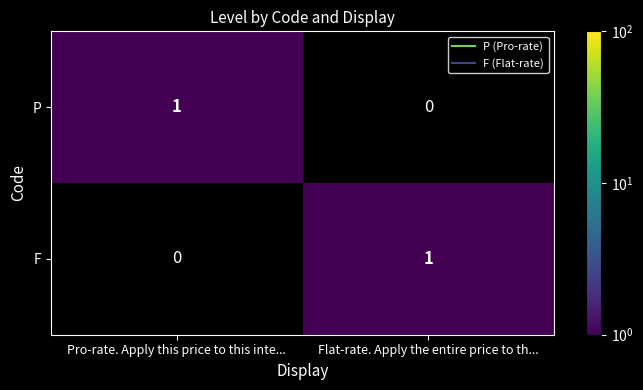

The value of F at Flat-rate. Apply the entire price to th... is 0. True or false?

False